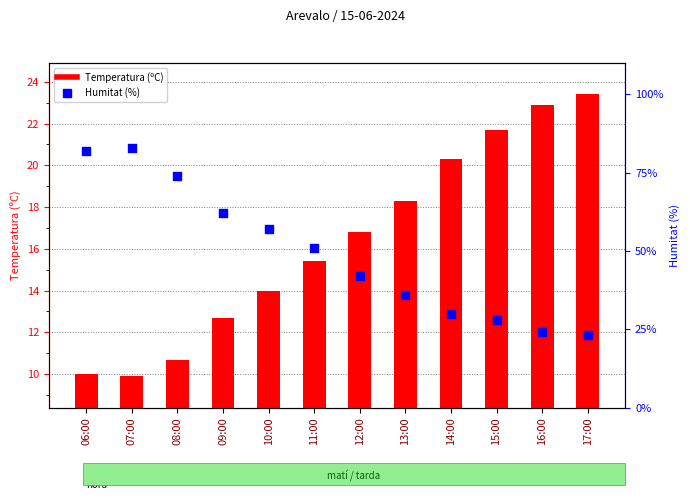

At how many categories does at least one series exceed 81?

2